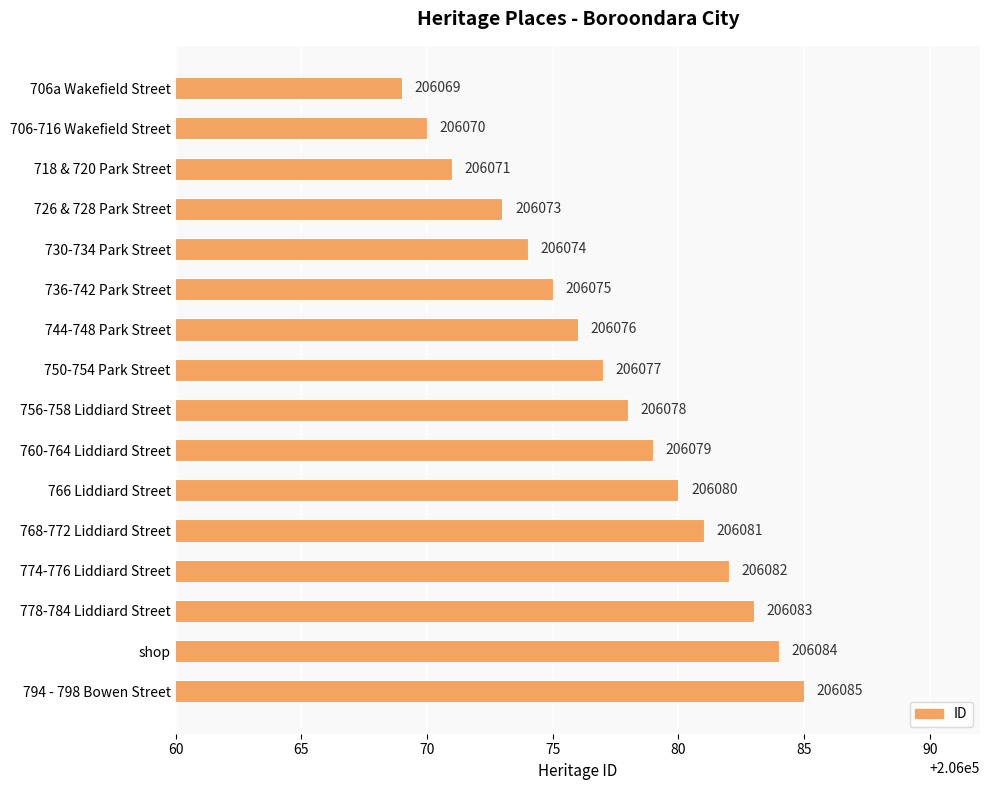

List the labels in order of value, smallest first.

706a Wakefield Street, 706-716 Wakefield Street, 718 & 720 Park Street, 726 & 728 Park Street, 730-734 Park Street, 736-742 Park Street, 744-748 Park Street, 750-754 Park Street, 756-758 Liddiard Street, 760-764 Liddiard Street, 766 Liddiard Street, 768-772 Liddiard Street, 774-776 Liddiard Street, 778-784 Liddiard Street, shop, 794 - 798 Bowen Street